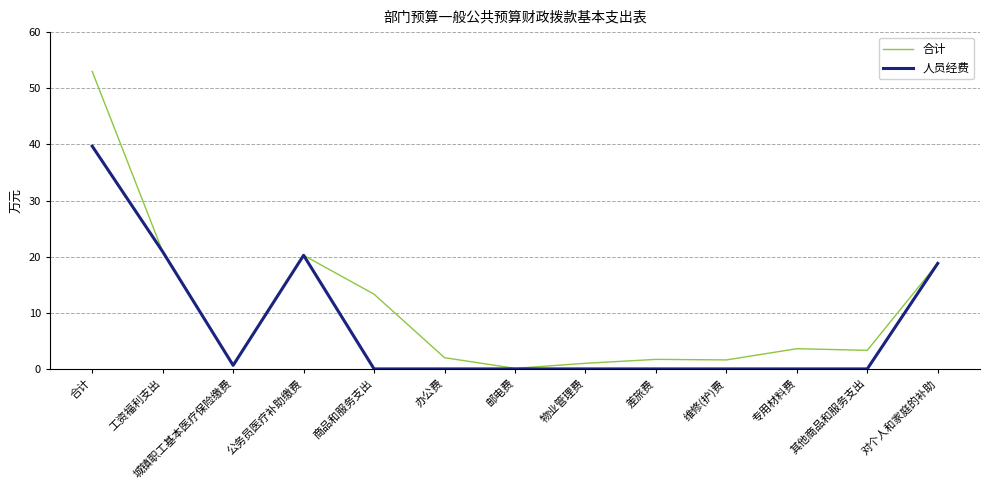

How many lines are shown in the chart?

2